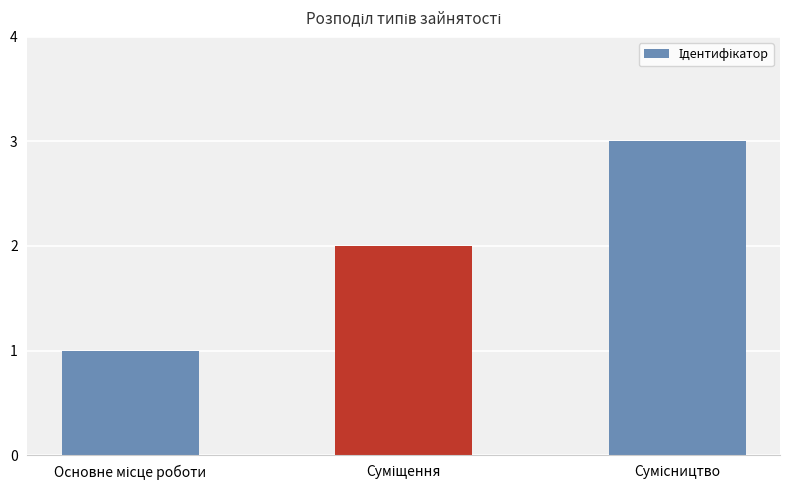

What is the maximum value shown in the chart?

3